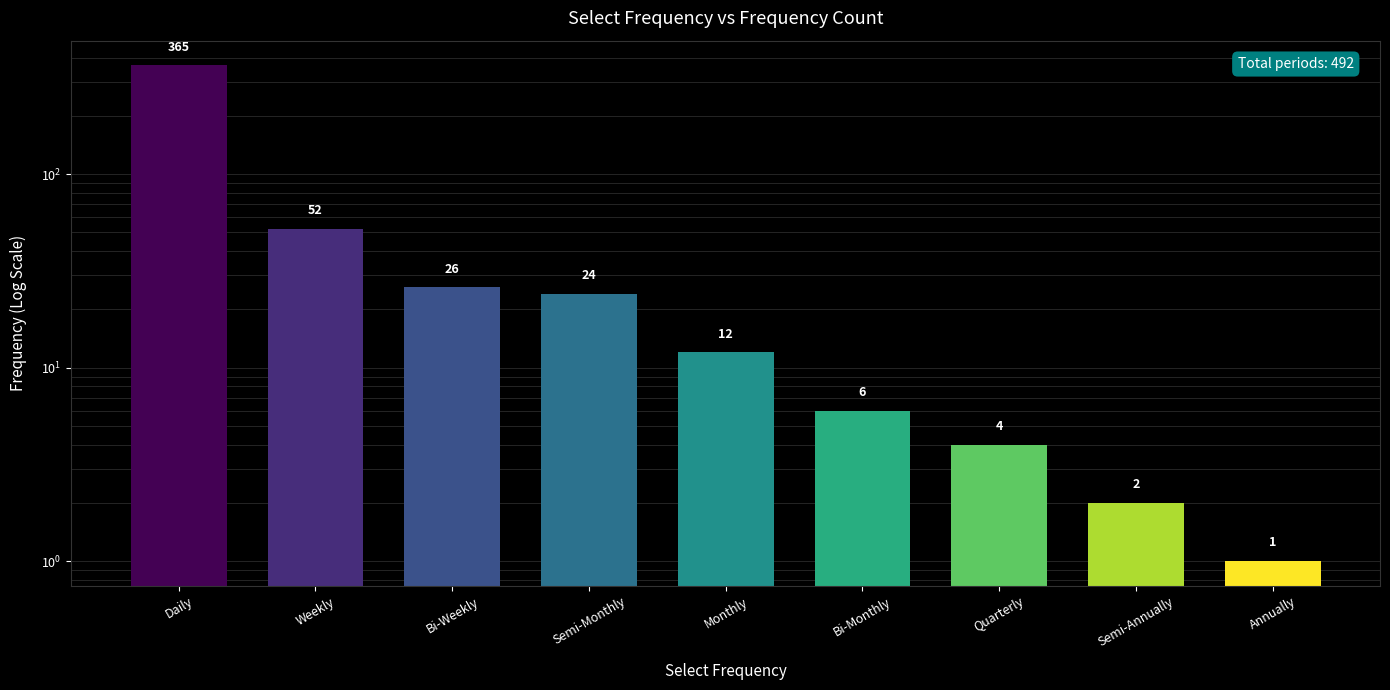

True or false: the data shows 12 at Monthly.

True